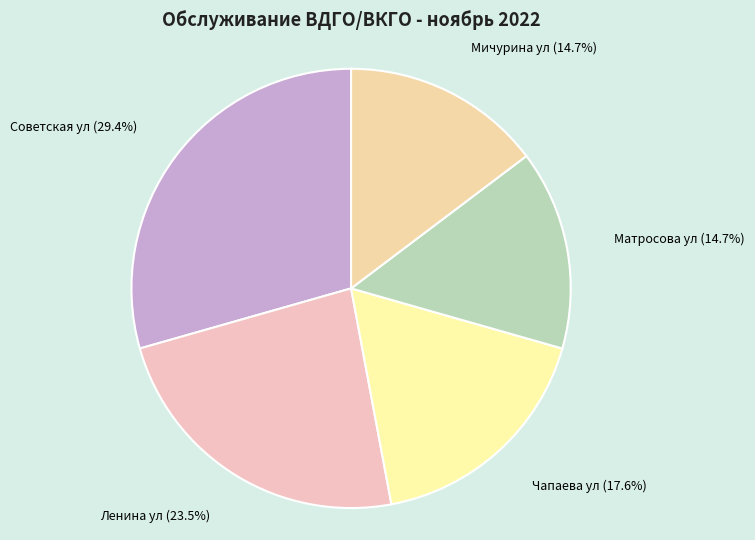

How much of the chart is everything except Матросова ул?

85.3%